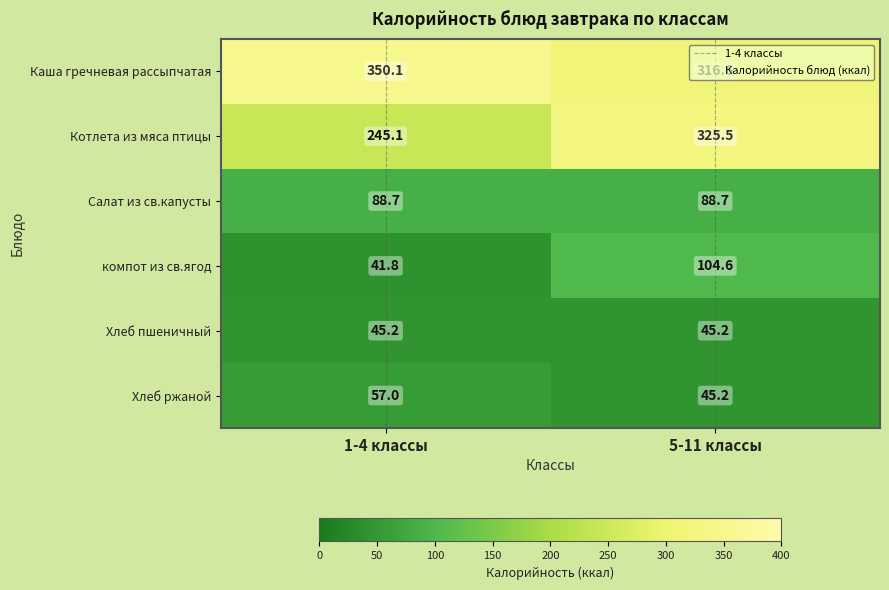

At how many categories does at least one series exceed 177?

2